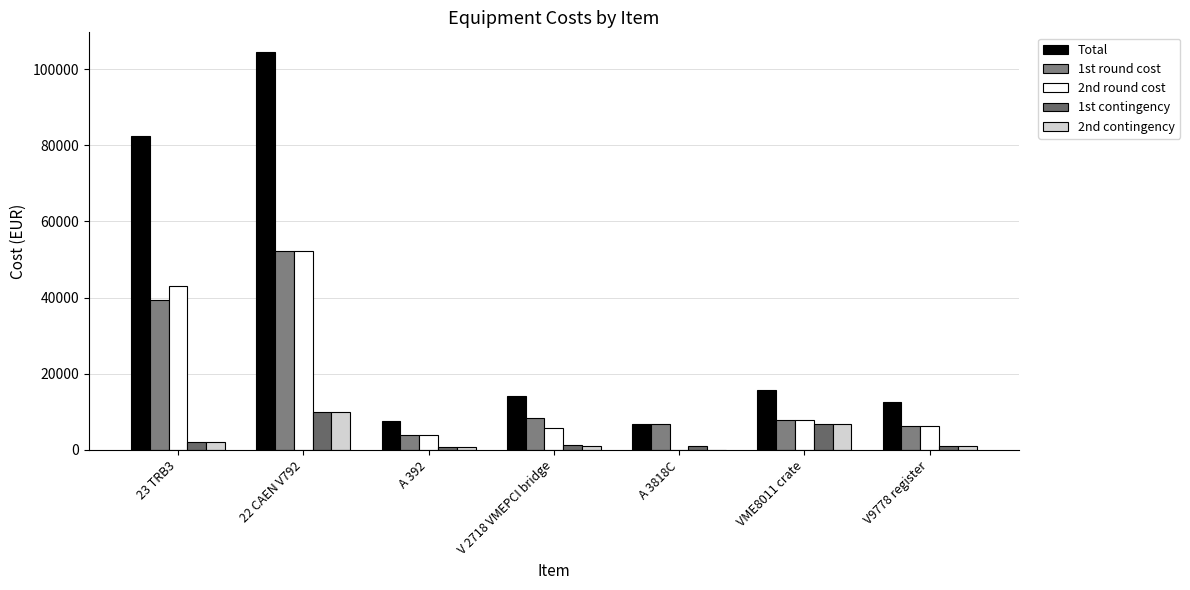

How many groups of bars are there?

7